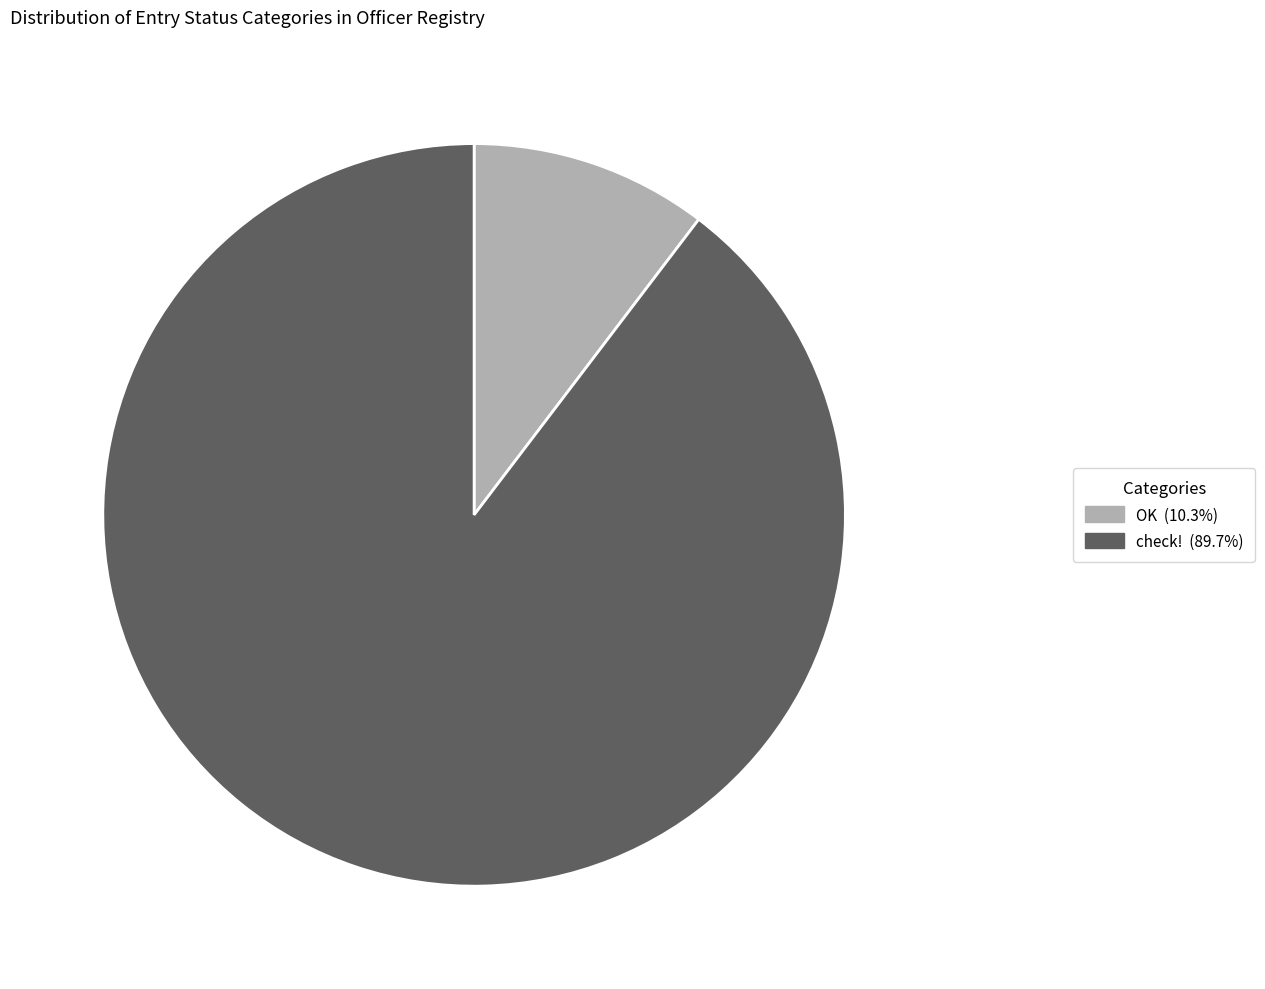

Is there any slice that represents more than half of the pie?

Yes